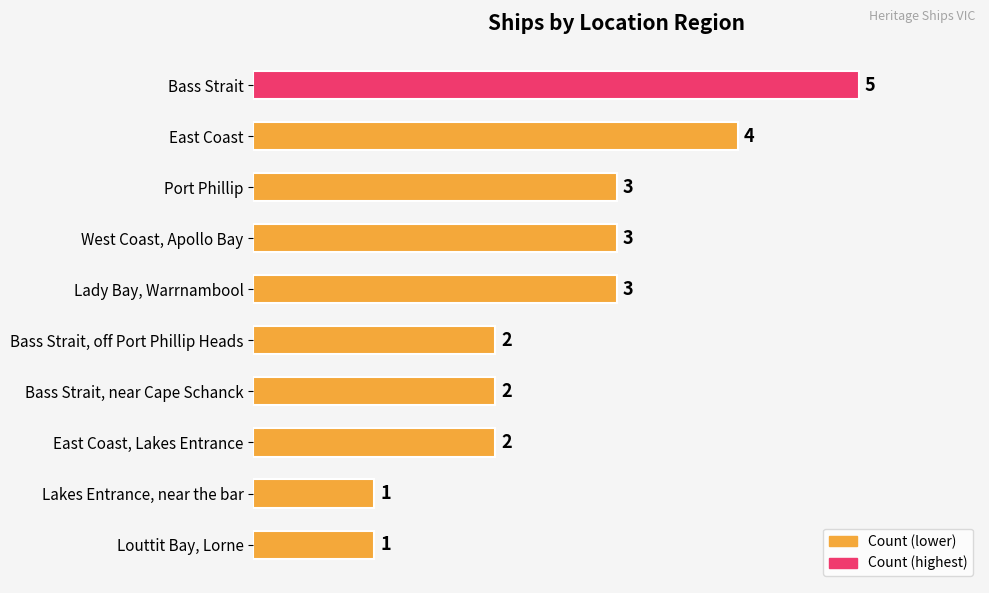

Is it true that the value at Bass Strait, near Cape Schanck is 2?

True